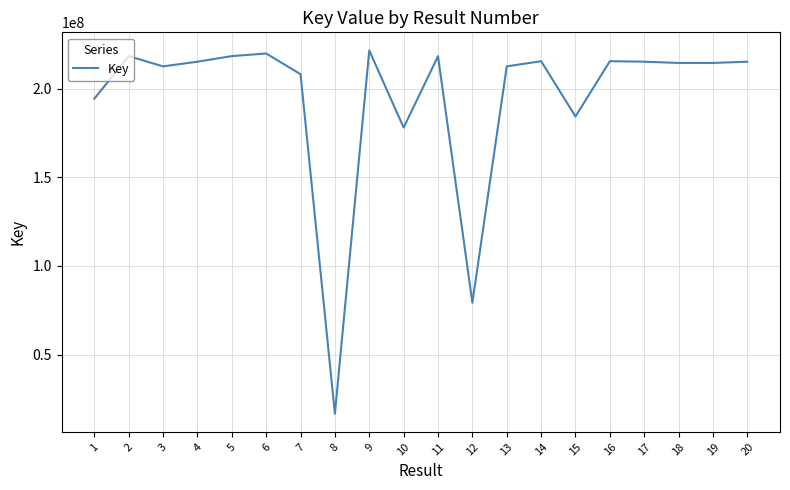

What is the ratio of the value at 13 to the value at 20?

1.0